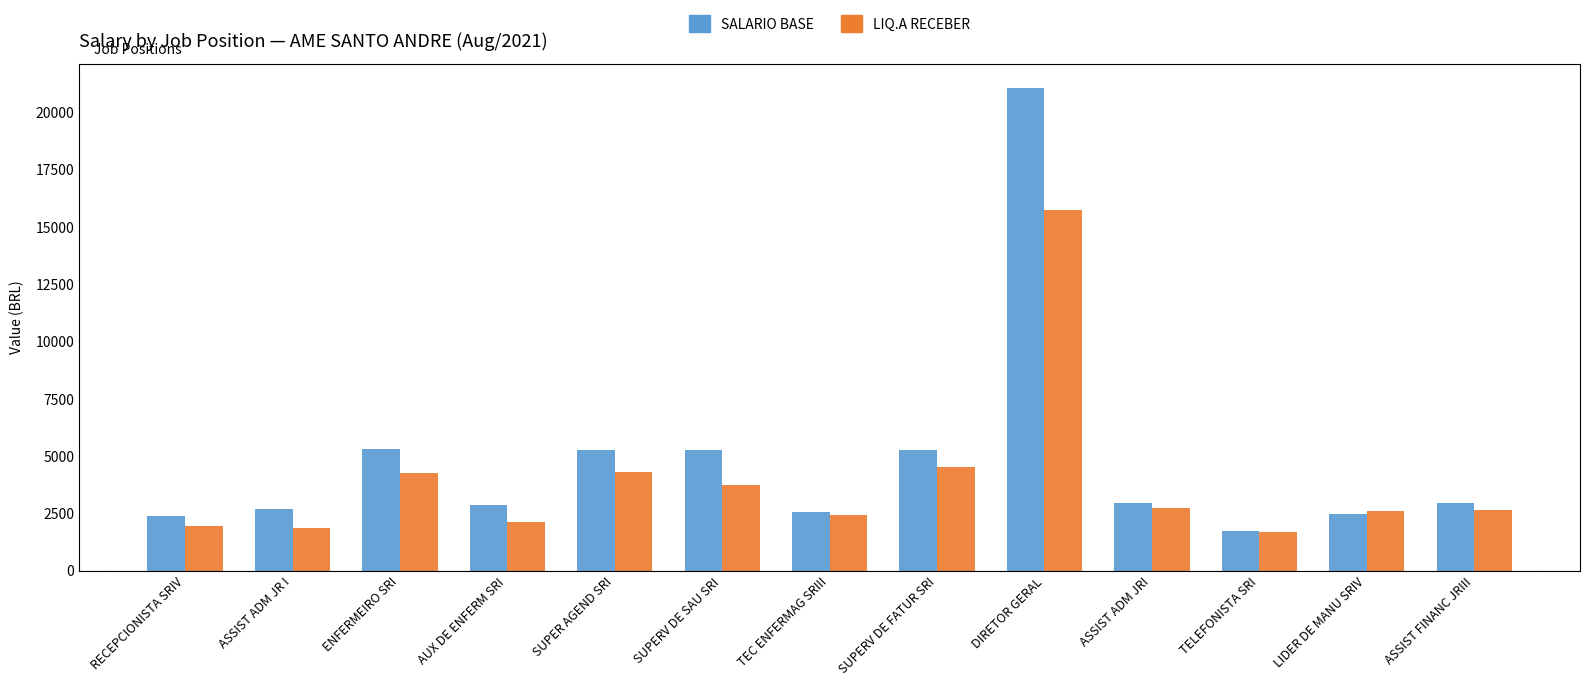

Rank the series at SUPER AGEND SRI from lowest to highest value.

LIQ.A RECEBER, SALARIO BASE